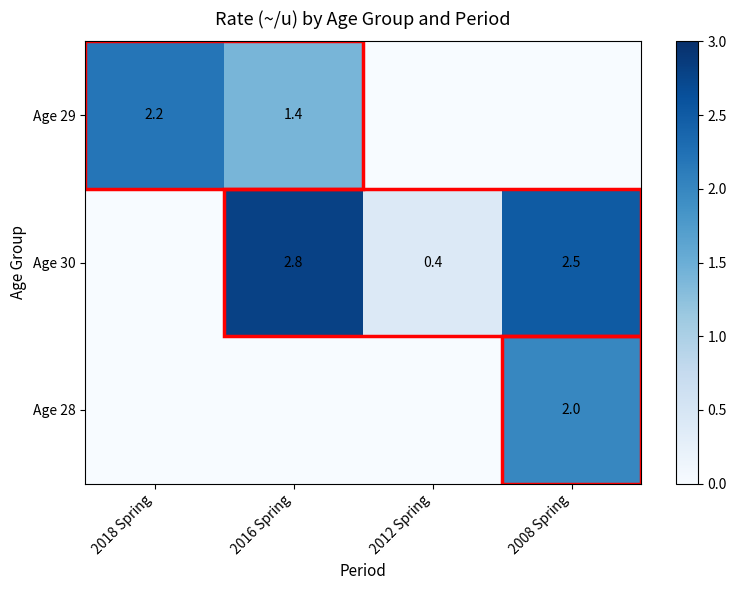

The Age 30 series shows 1.7 at 2008 Spring. True or false?

False